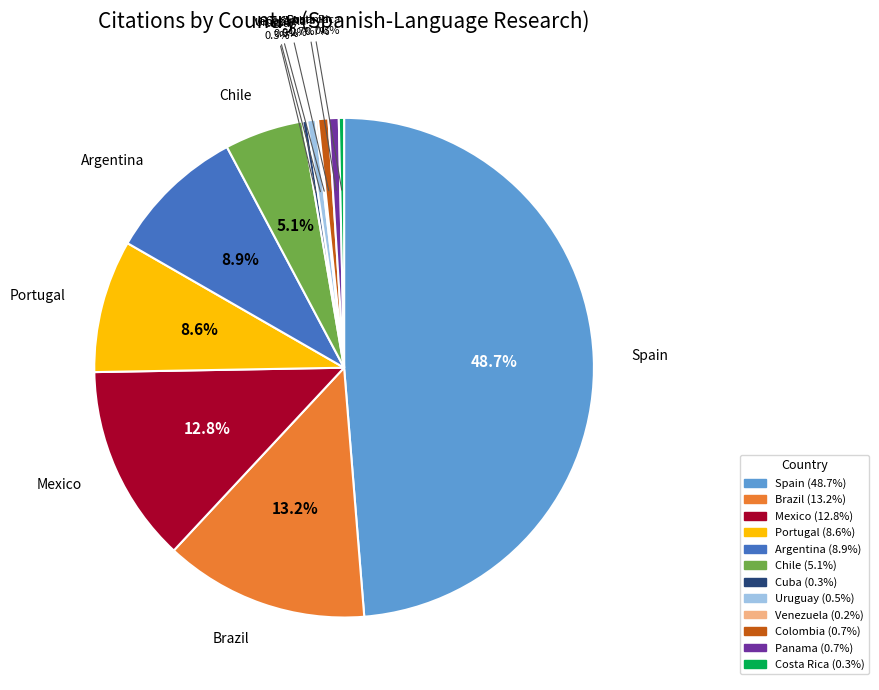

What is the largest slice in the pie chart?

Spain